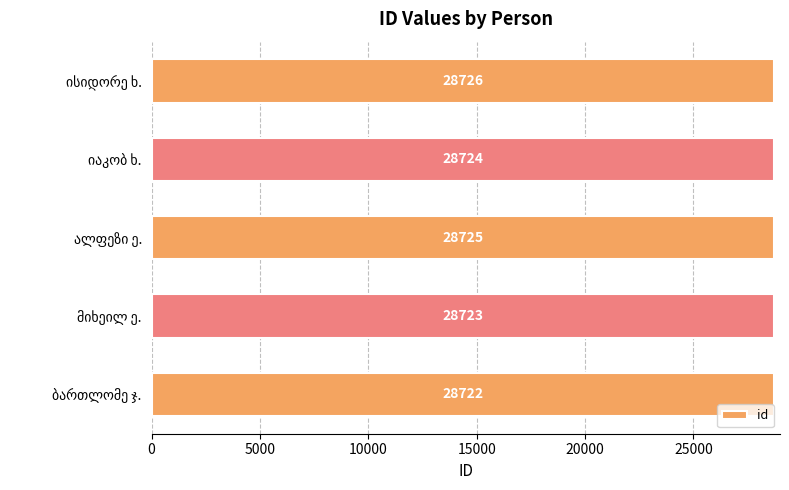

Does the chart contain any negative values?

No